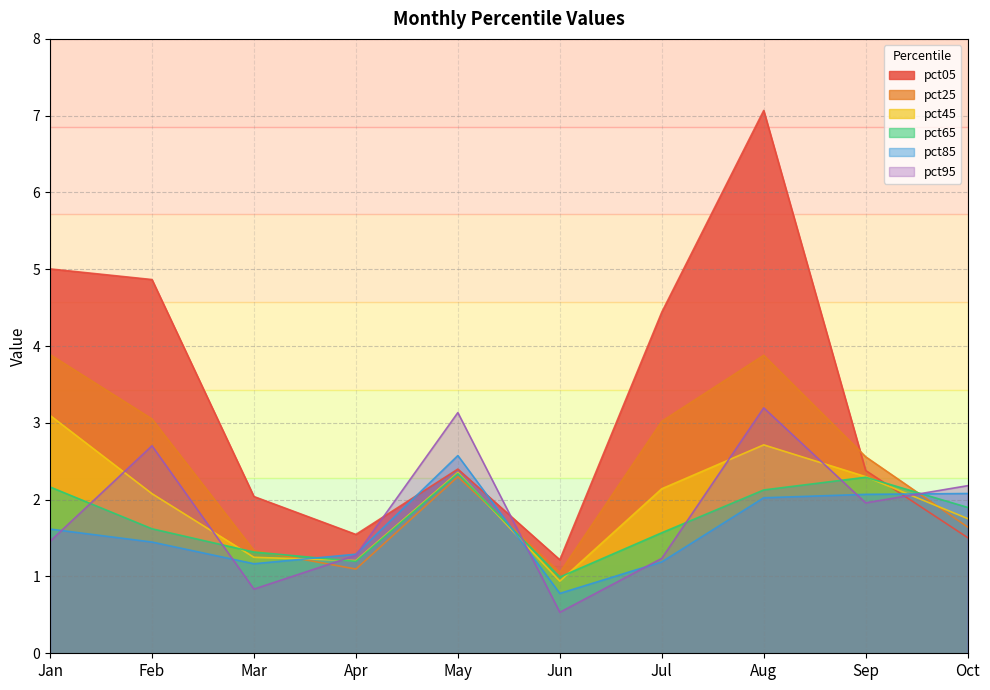

In pct05, how many points are lower than both neighbors (excluding endpoints)?

2